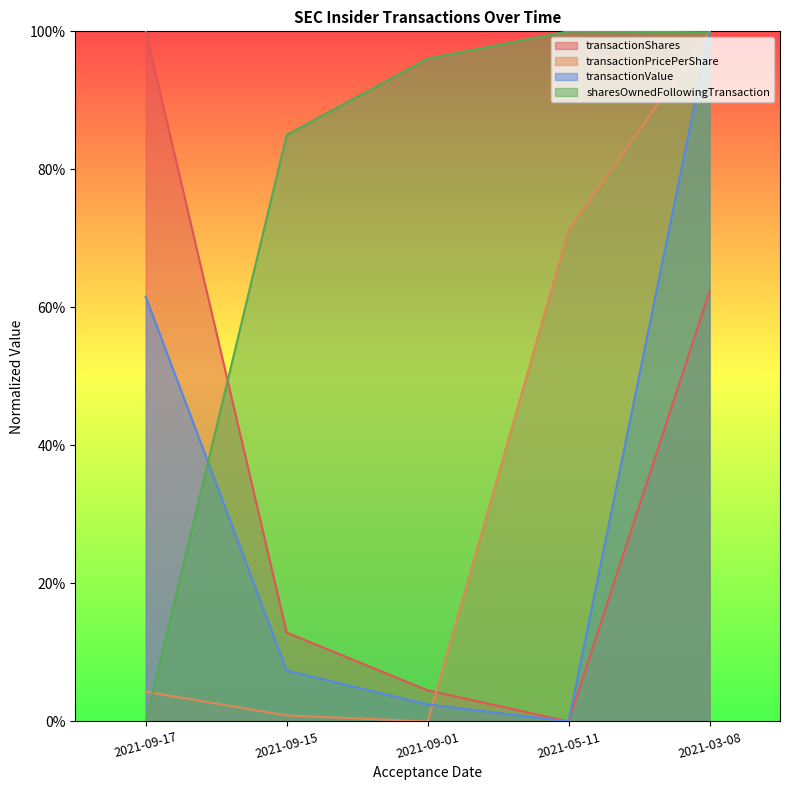

At which category is the sum across all series the highest?

2021-03-08